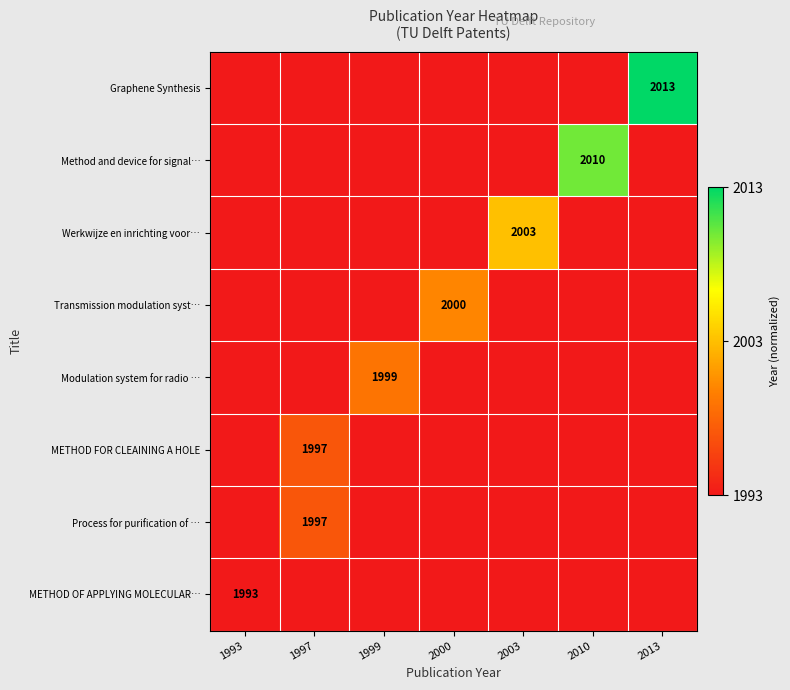

Is it true that Transmission modulation syst… equals 2000.0 at 2000?

True